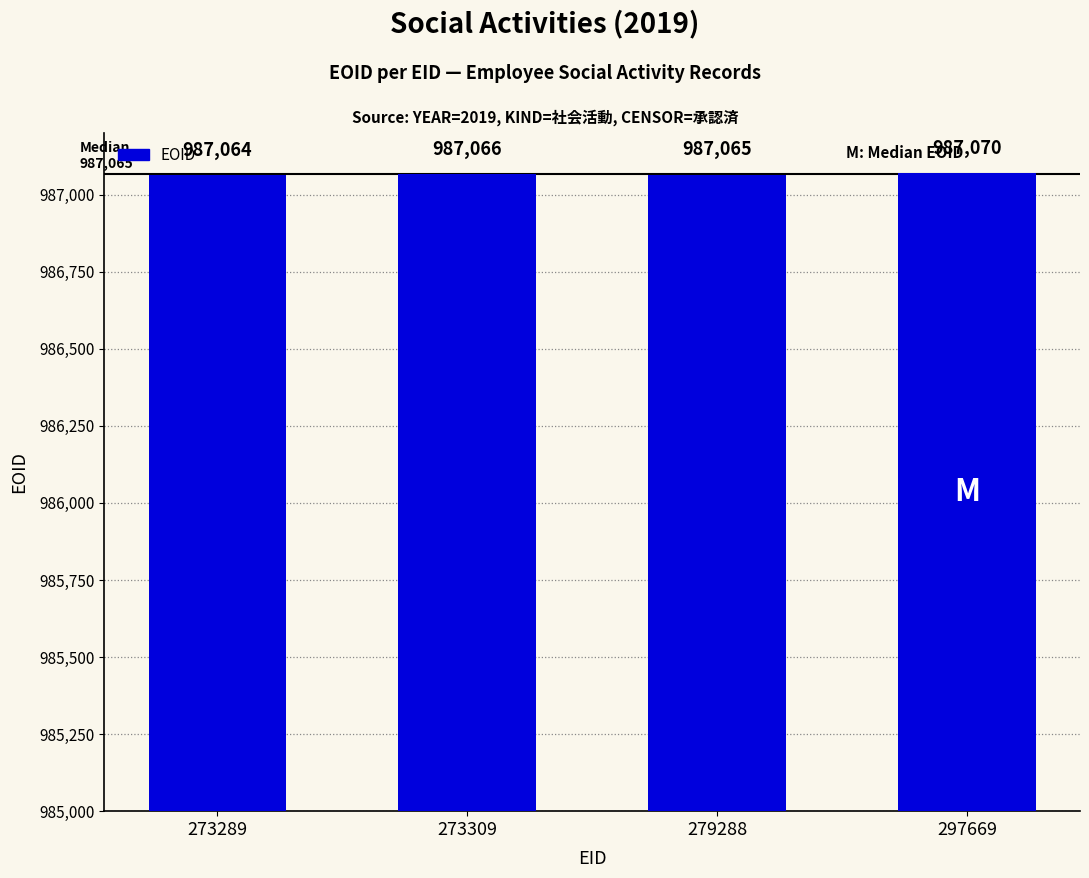

Are the bars grouped side by side (vs. stacked)?

No